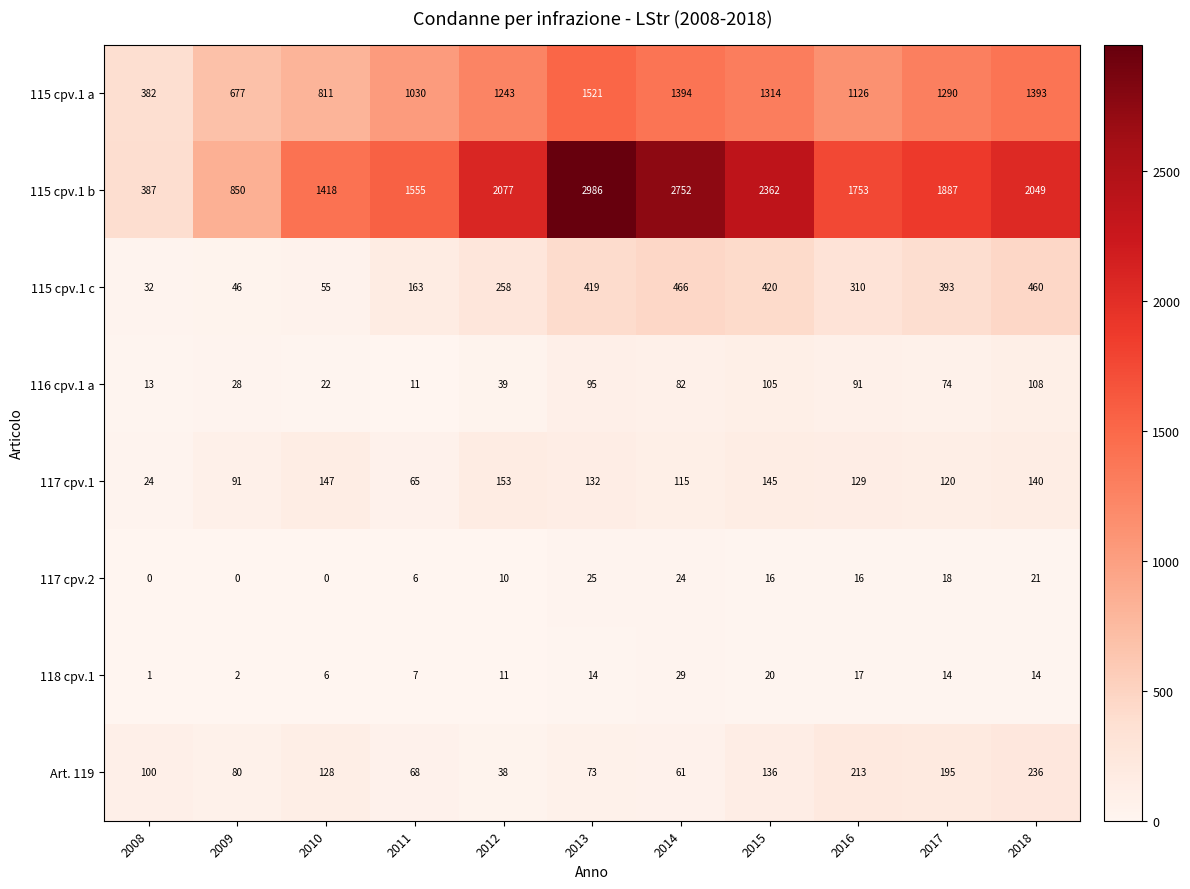

What is the sum of all 117 cpv.1 values?

1261